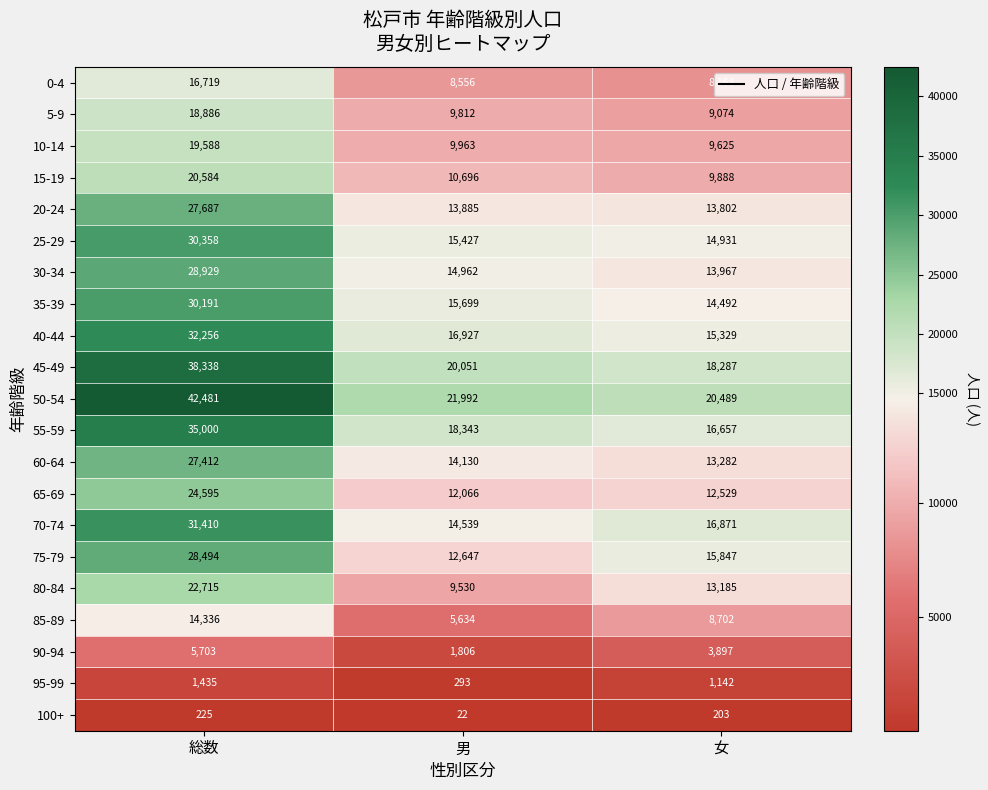

Which category has the lowest value in the 0-4 series?

女